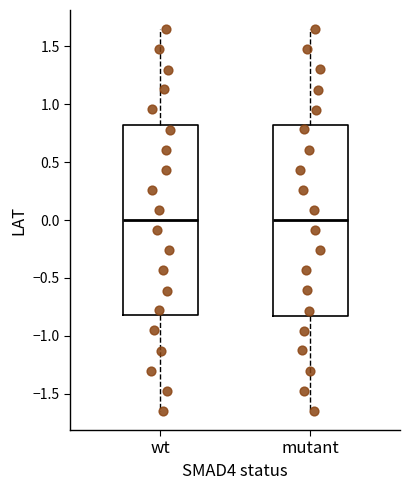

Where does the lower whisker of the box for mutant end on the y-axis? The values are not printed on the chart, so give them approximately, as read against the axis.

-1.65